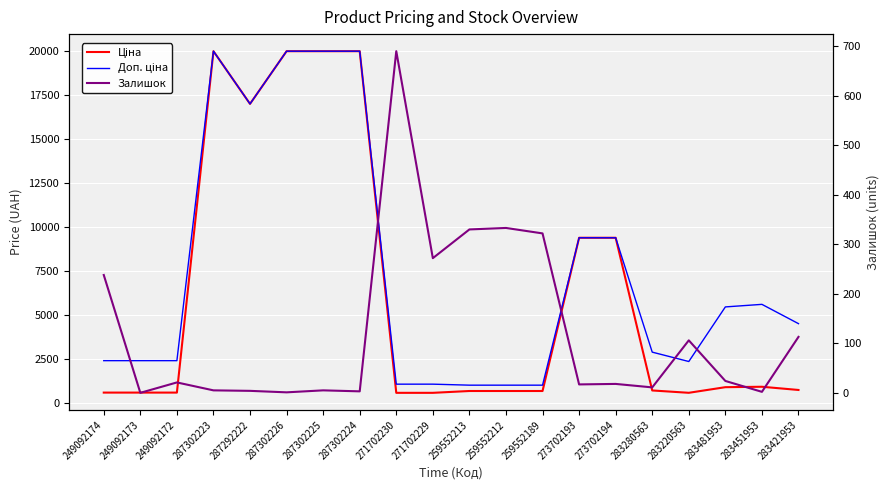

Which series has the largest range (max minus min)?

Ціна